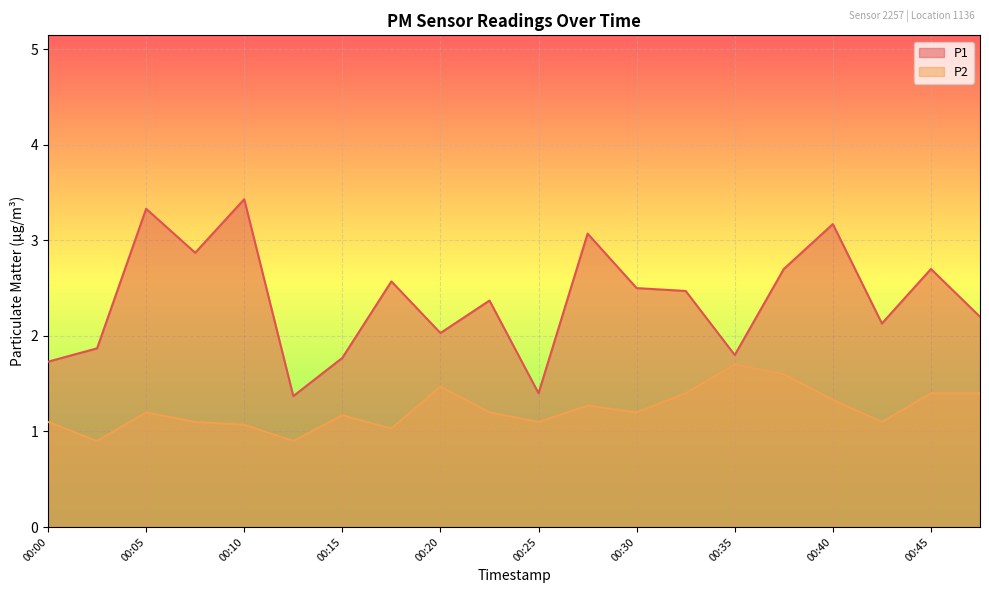

True or false: P2 and P1 intersect in this chart.

False